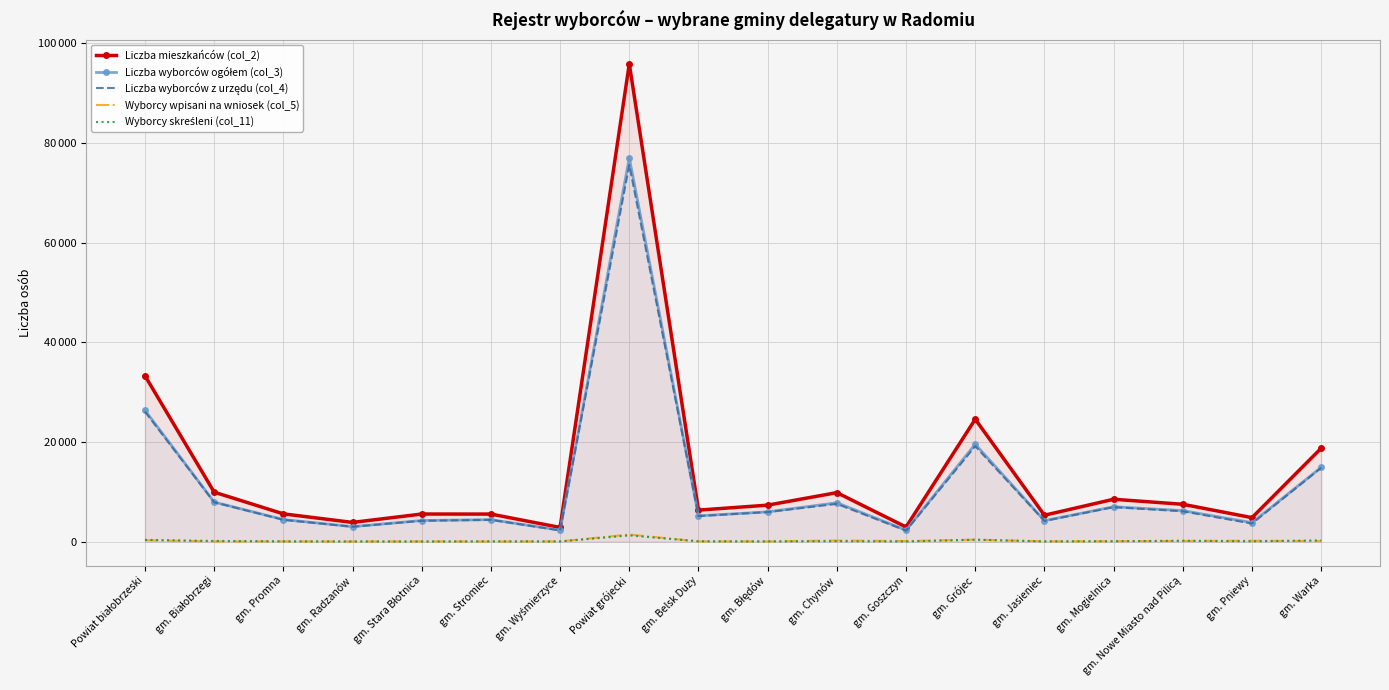

Where does the Wyborcy wpisani na wniosek (col_5) series first go above 89?

Powiat białobrzeski